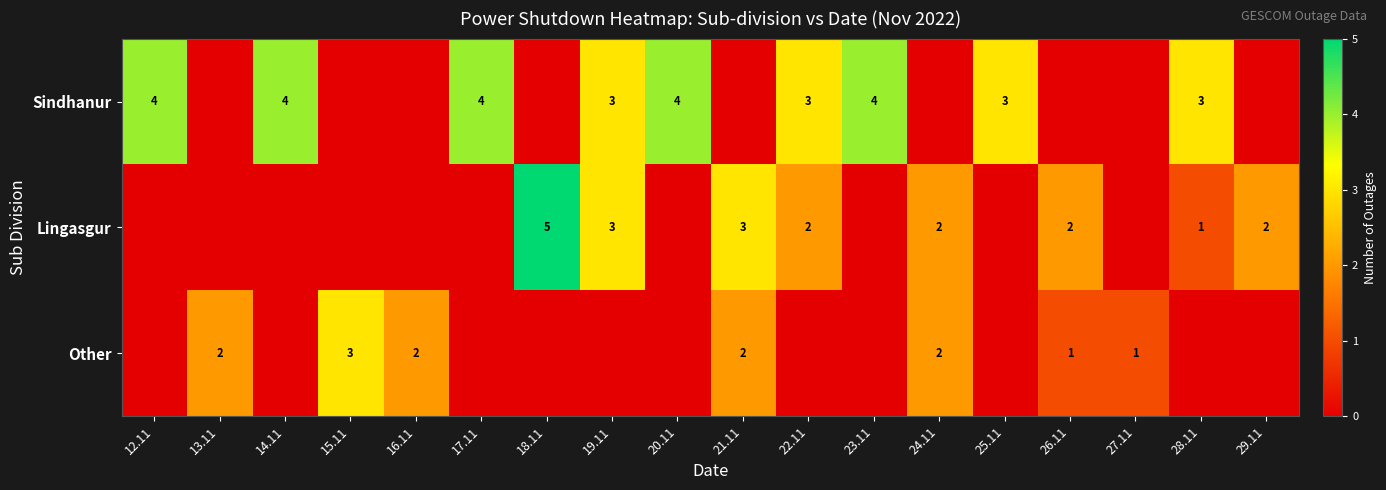

True or false: Lingasgur has a value of 5 at 18.11.

True